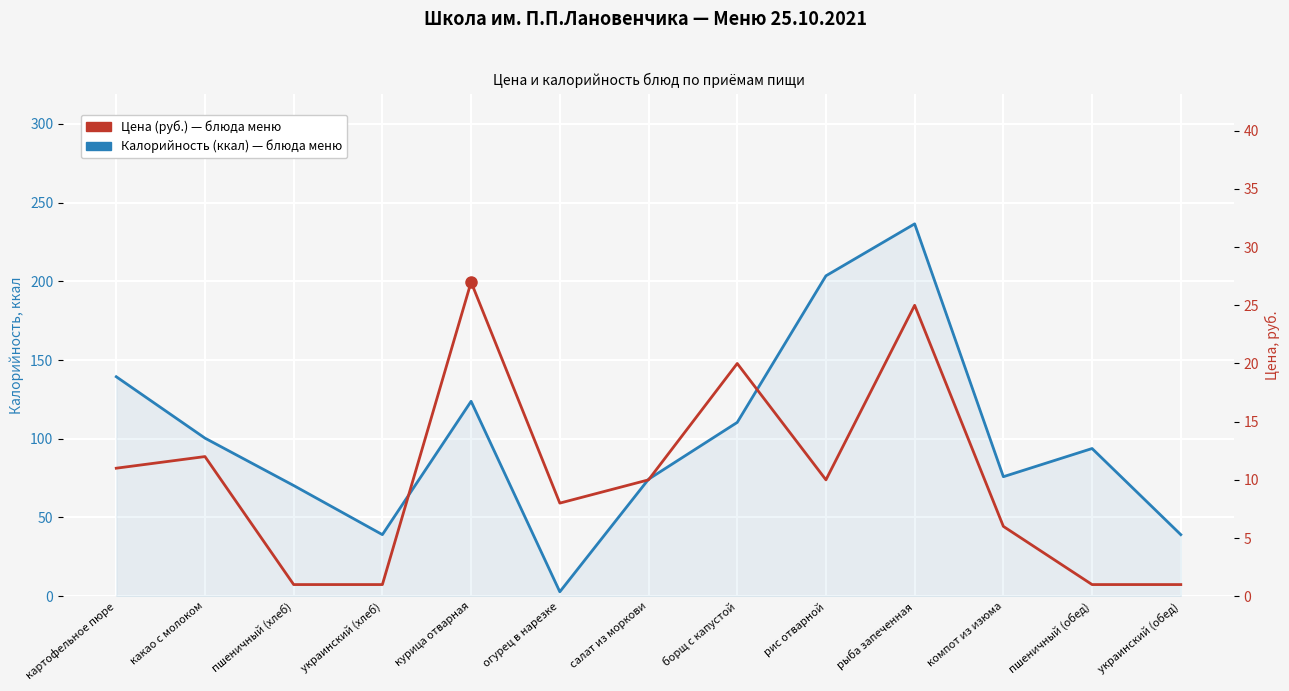

Reading left to right, what are all the values shown in this chart?

Калорийность (ккал): картофельное пюре=139.4	какао с молоком=100.4	пшеничный (хлеб)=70.3	украинский (хлеб)=39.1	курица отварная=123.8	огурец в нарезке=2.8	салат из моркови=74.3	борщ с капустой=110.4	рис отварной=203.5	рыба запеченная=236.5	компот из изюма=75.9	пшеничный (обед)=93.8	украинский (обед)=39.1
Цена (руб.): картофельное пюре=11.0	какао с молоком=12.0	пшеничный (хлеб)=1.0	украинский (хлеб)=1.0	курица отварная=27.0	огурец в нарезке=8.0	салат из моркови=10.0	борщ с капустой=20.0	рис отварной=10.0	рыба запеченная=25.0	компот из изюма=6.0	пшеничный (обед)=1.0	украинский (обед)=1.0